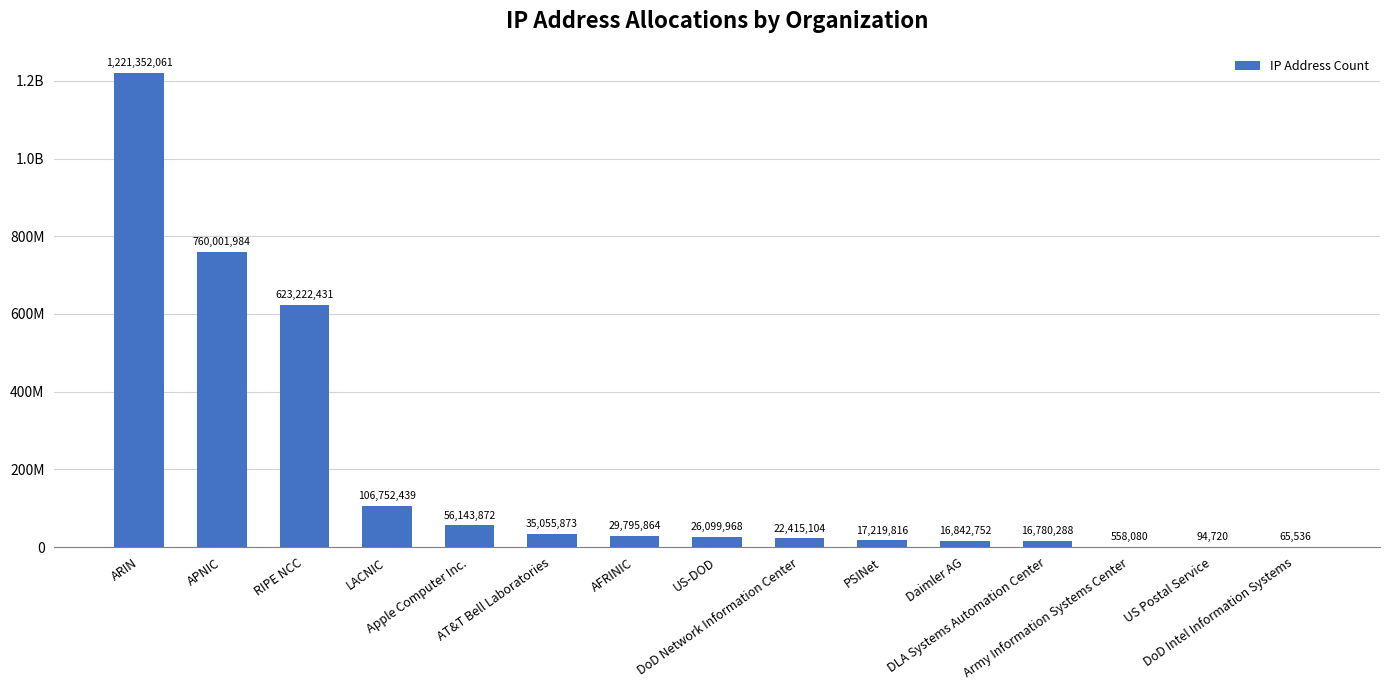

Are the bars horizontal?

No